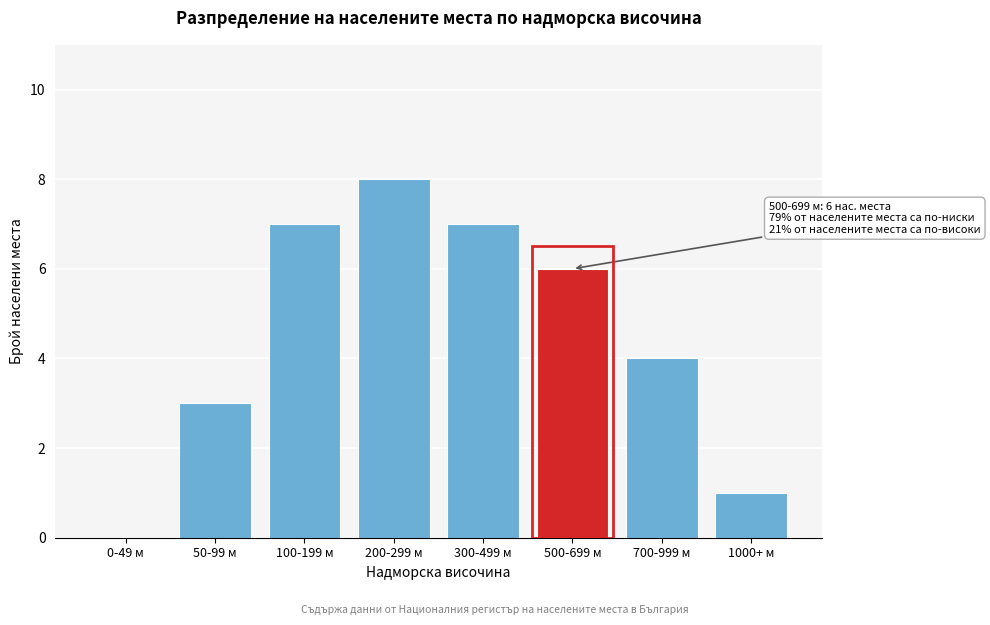

Reading right to left, what are all the values shown in this chart?

1000+ м=1	700-999 м=4	500-699 м=6	300-499 м=7	200-299 м=8	100-199 м=7	50-99 м=3	0-49 м=0